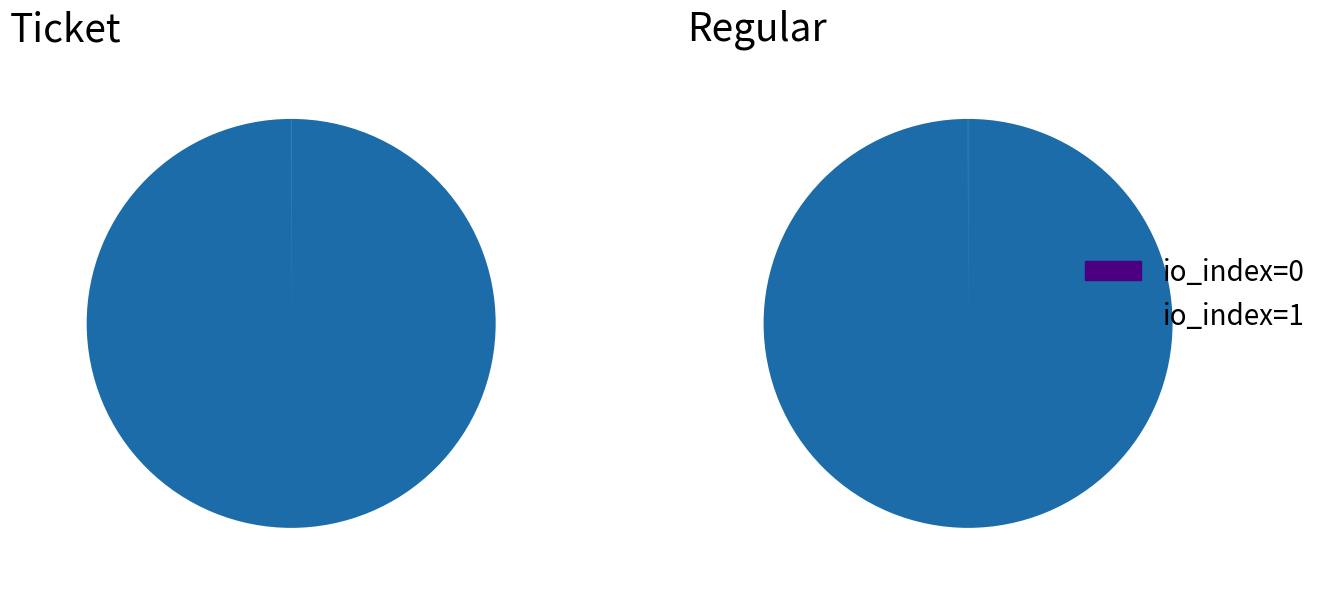

To the nearest percent, what is the difference between the largest and smallest slice percentages?

100%